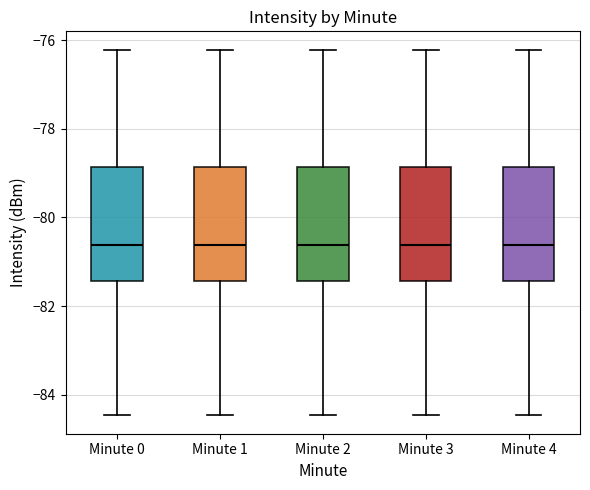

Reading left to right, transcribe this box plot: for each box, give where its median line is, the range the box spans, and where its two whiskers end, as read against the y-axis. The values are not printed on the chart, so give them approximately, as read against the axis.

Minute 0: median -80.6, box -81.4 to -78.8, whiskers -84.4 to -76.2
Minute 1: median -80.6, box -81.4 to -78.8, whiskers -84.4 to -76.2
Minute 2: median -80.6, box -81.4 to -78.8, whiskers -84.4 to -76.2
Minute 3: median -80.6, box -81.4 to -78.8, whiskers -84.4 to -76.2
Minute 4: median -80.6, box -81.4 to -78.8, whiskers -84.4 to -76.2